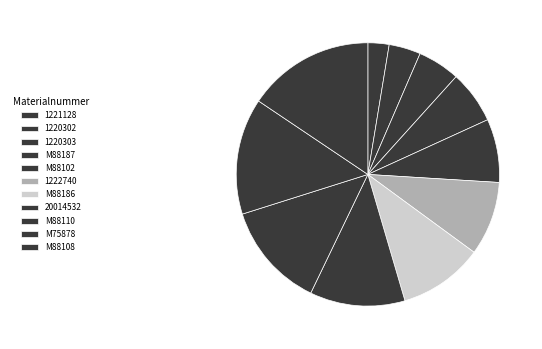

Which category has the smallest portion of the pie?

1221128